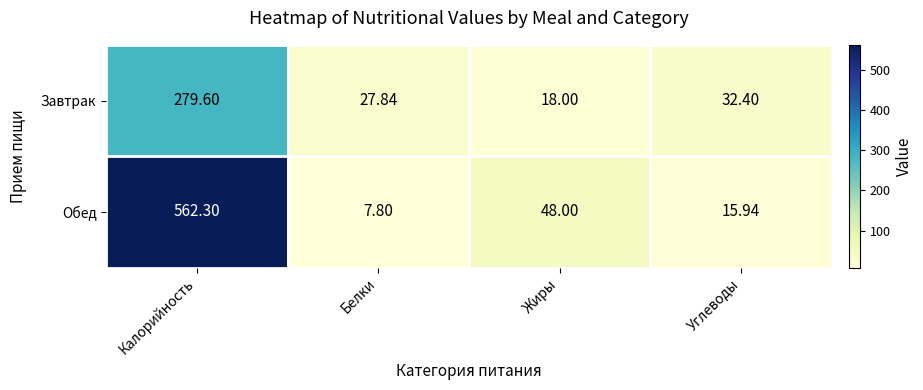

What is the spread (max minus min) of values at Белки?

20.0